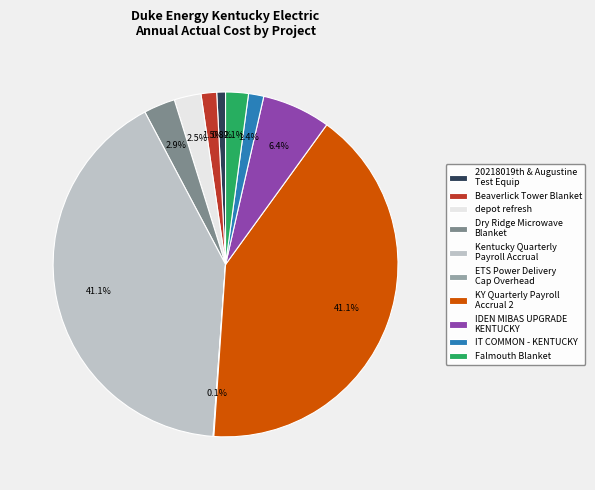

To the nearest percent, what percentage of the pie is KY Quarterly Payroll Accrual 2?

41%